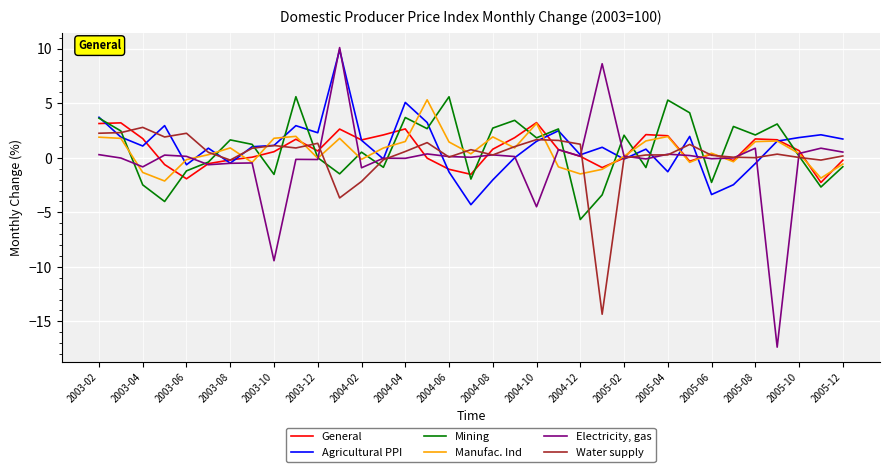

How many lines are shown in the chart?

6